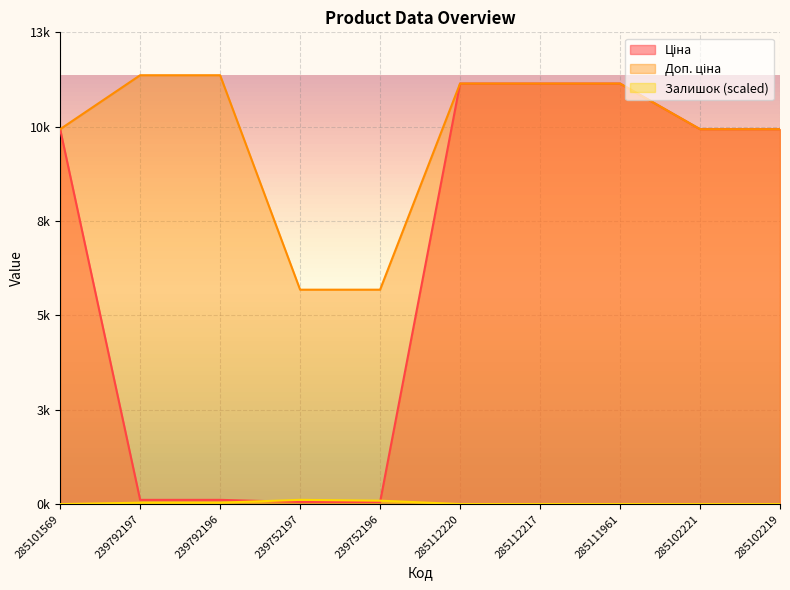

How many values in the Ціна series exceed 9974?

6